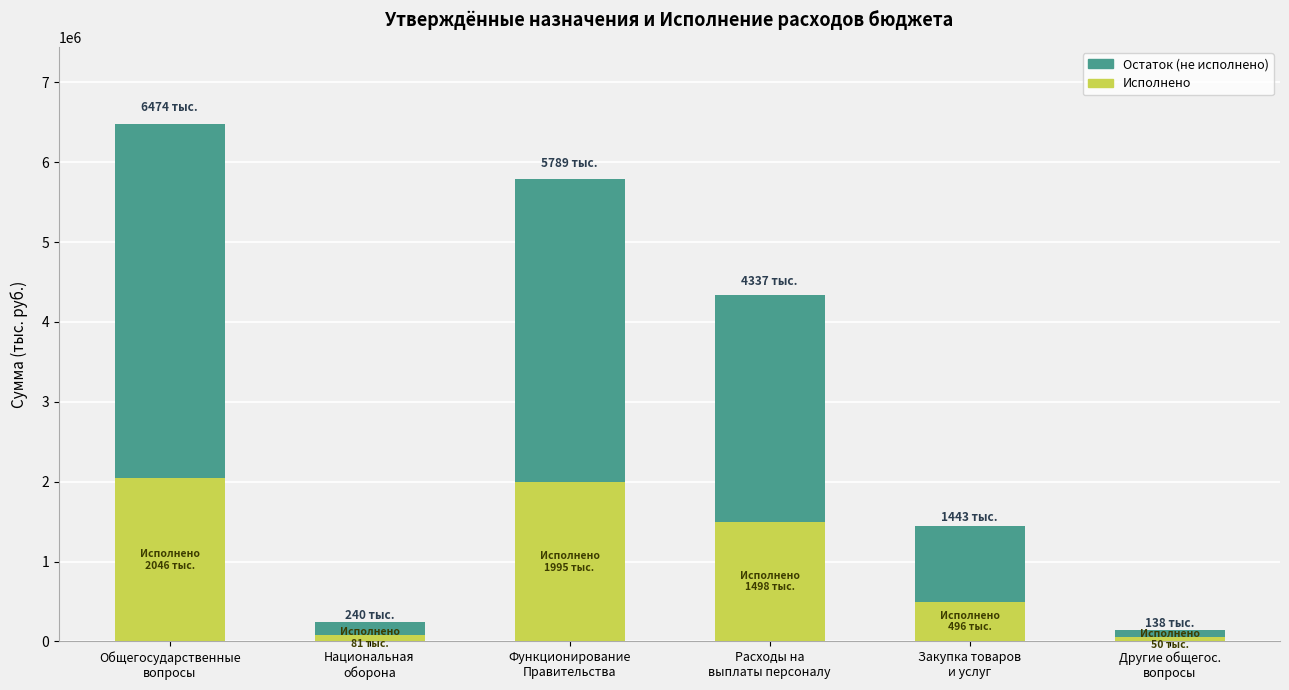

How many bars are there in total?

6